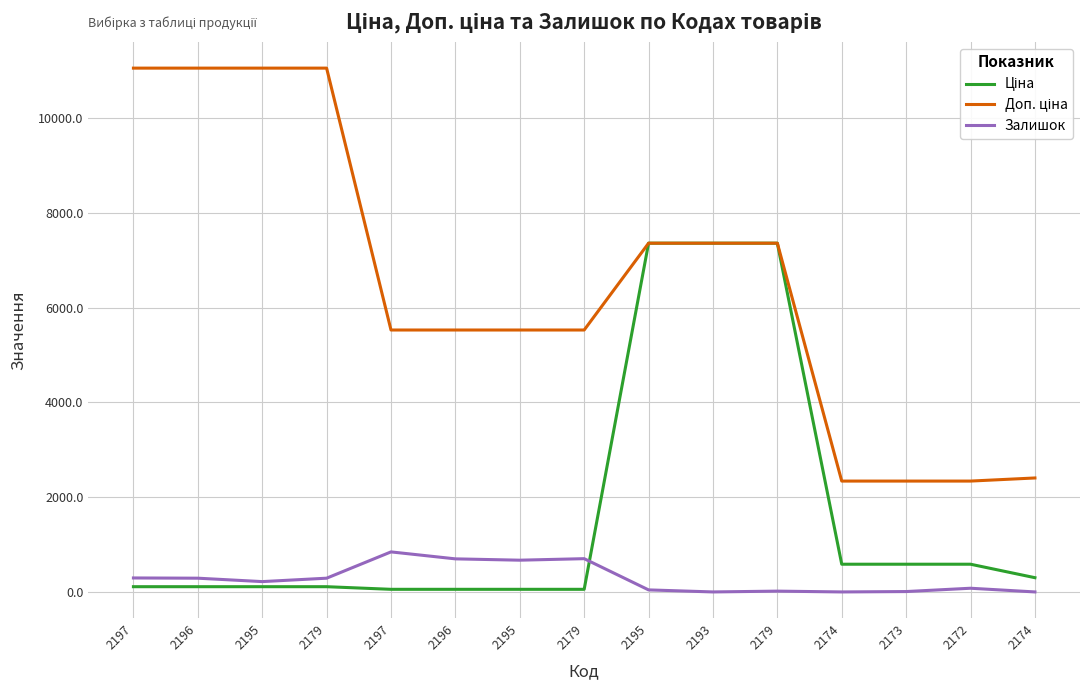

Does the chart have visible grid lines?

Yes